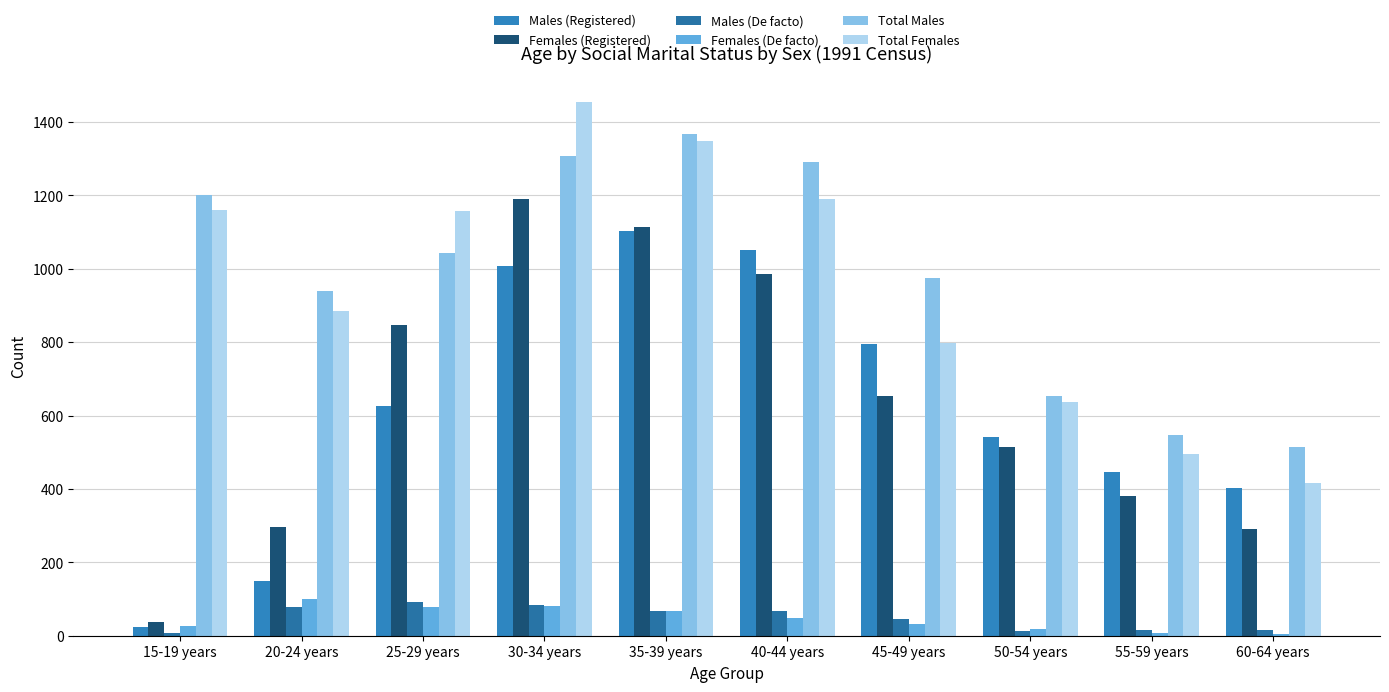

What value does the Females (Registered) series have at 25-29 years?

848